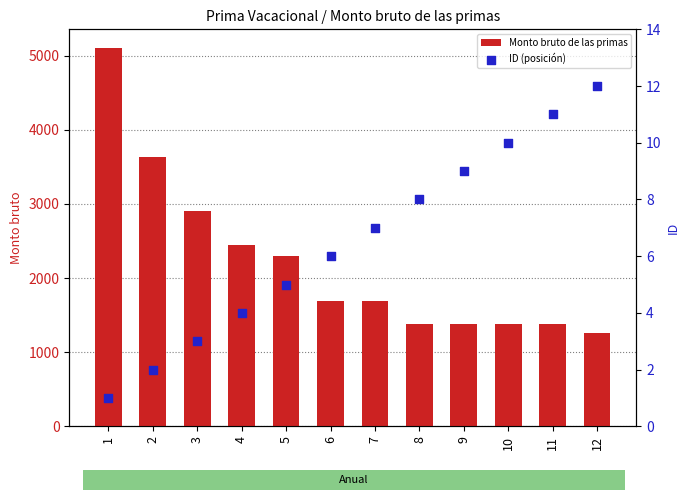

What are all the series names shown in the legend?

Monto bruto de las primas, ID (posición)